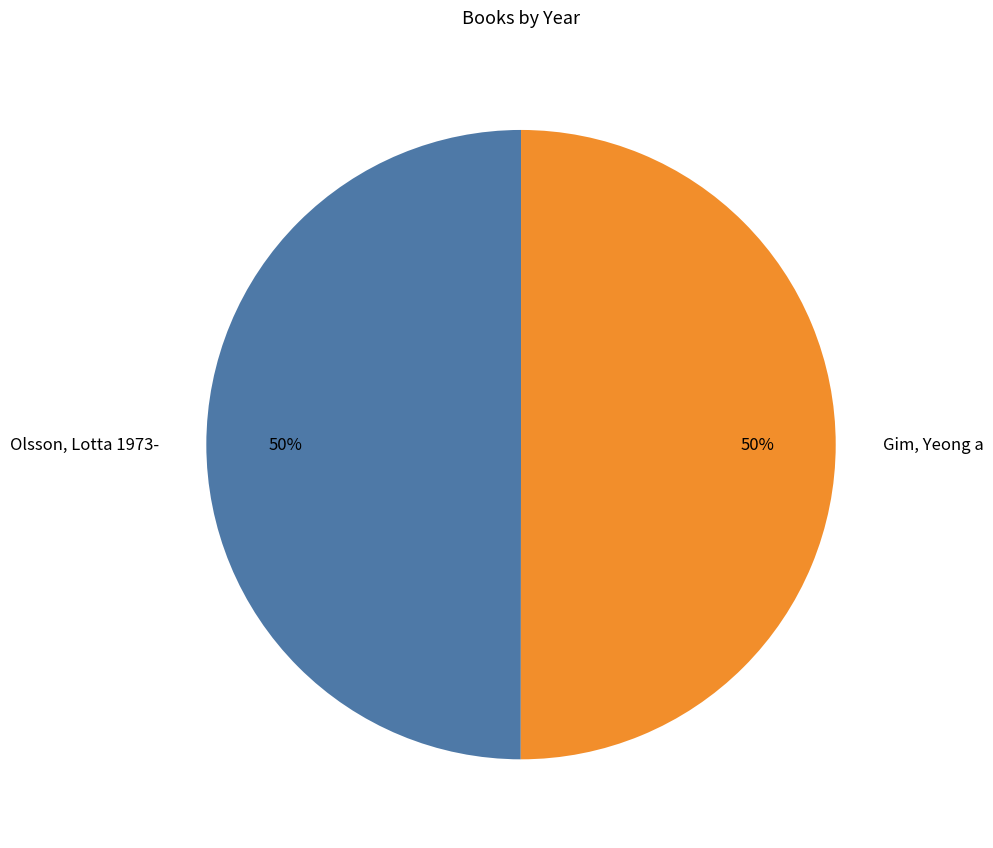

Count the number of slices in the pie.

2